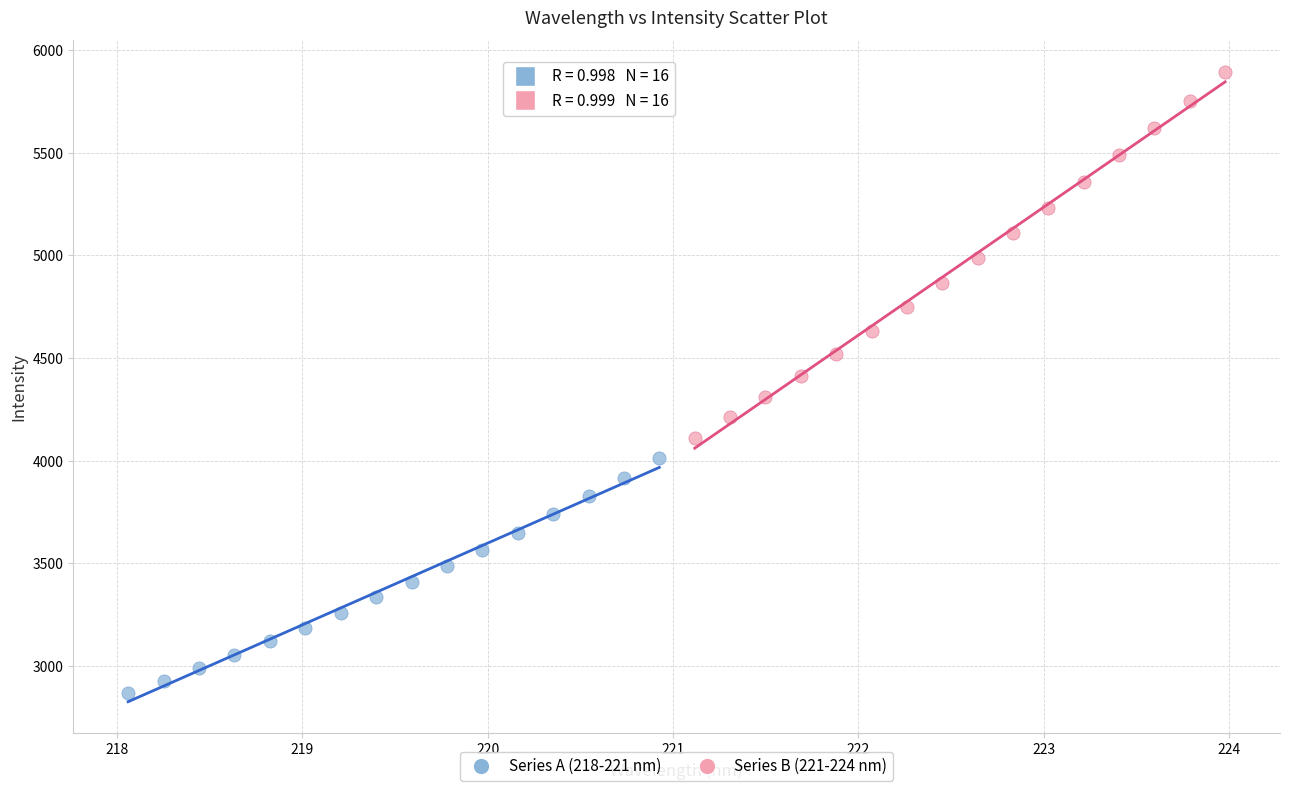

Which series reaches the minimum Y coordinate?

Series A (218-221 nm)